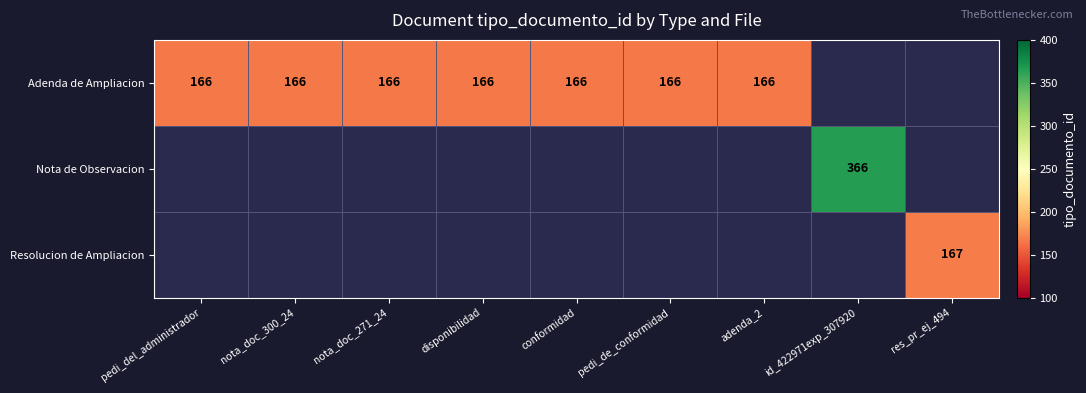

What is the sum of the Adenda de Ampliacion values at pedi_del_administrador and disponibilidad?

332